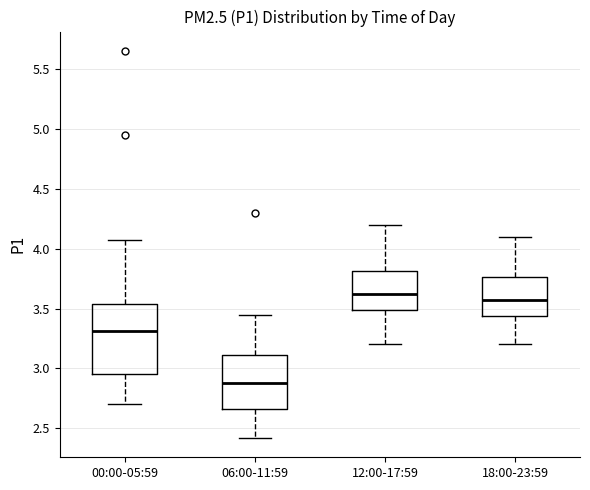

Which box is the tallest, from its lower edge to its upper edge?

00:00-05:59